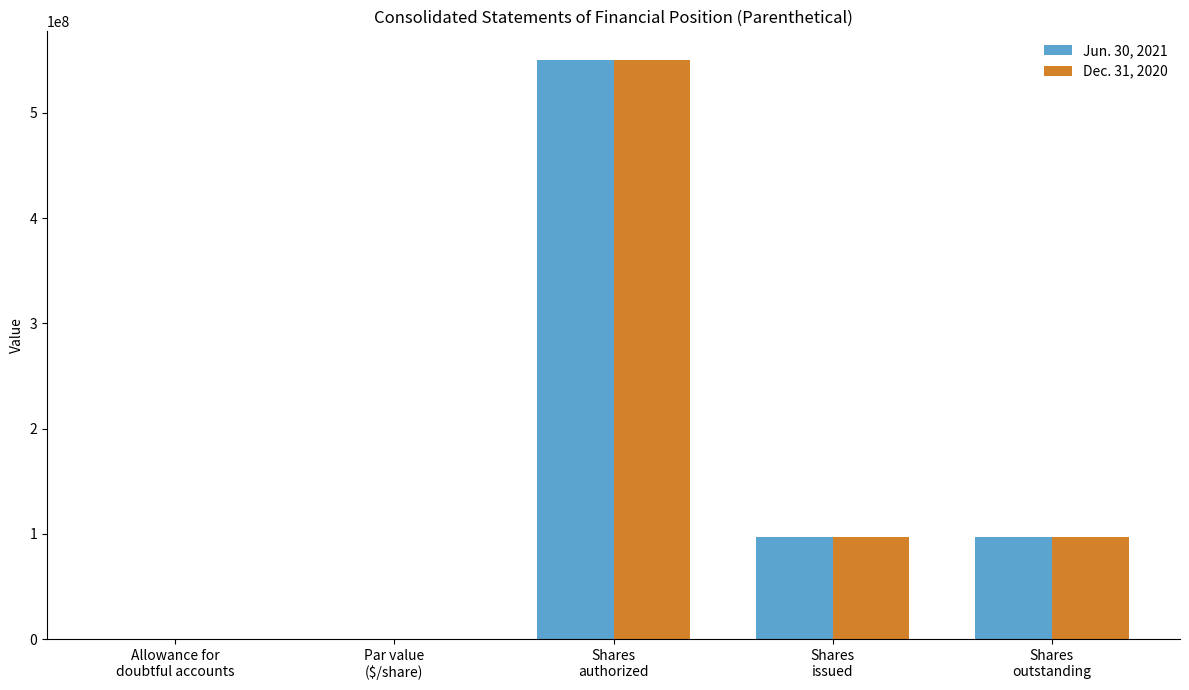

Is the value of Dec. 31, 2020 at Shares
authorized greater than the value of Jun. 30, 2021 at Allowance for
doubtful accounts?

Yes